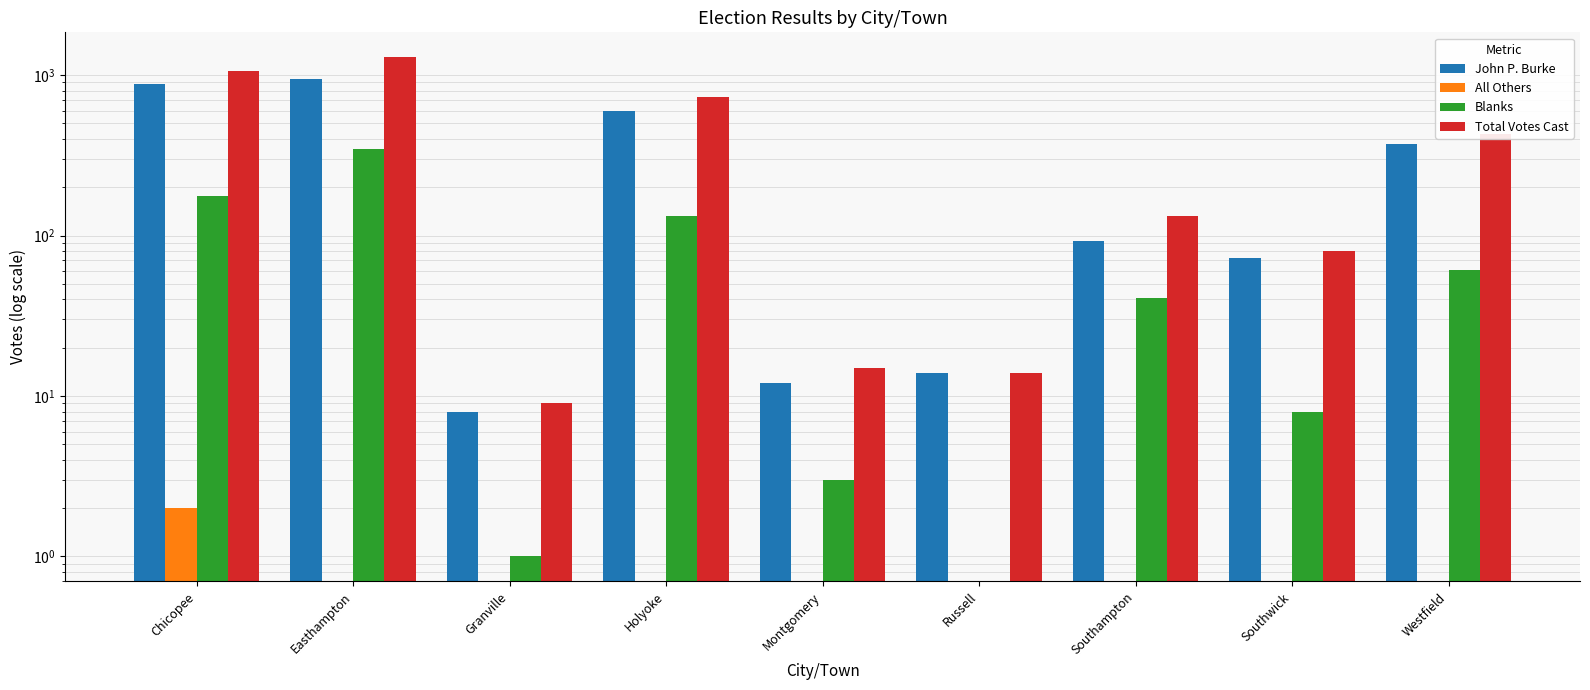

Is it true that John P. Burke equals 14 at Russell?

True